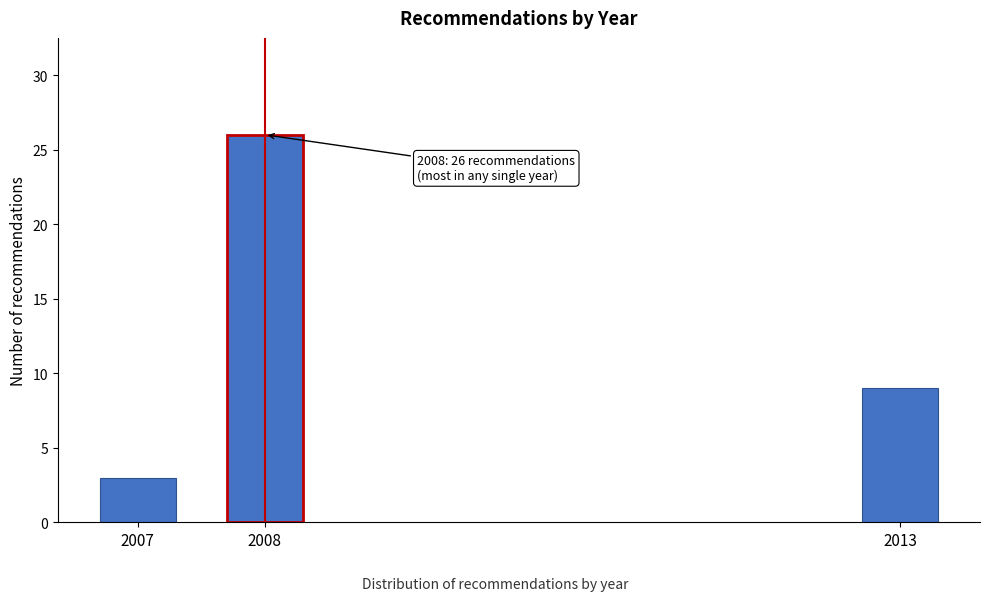

Reading left to right, list all the values displayed in this chart.

2007=3	2008=26	2013=9